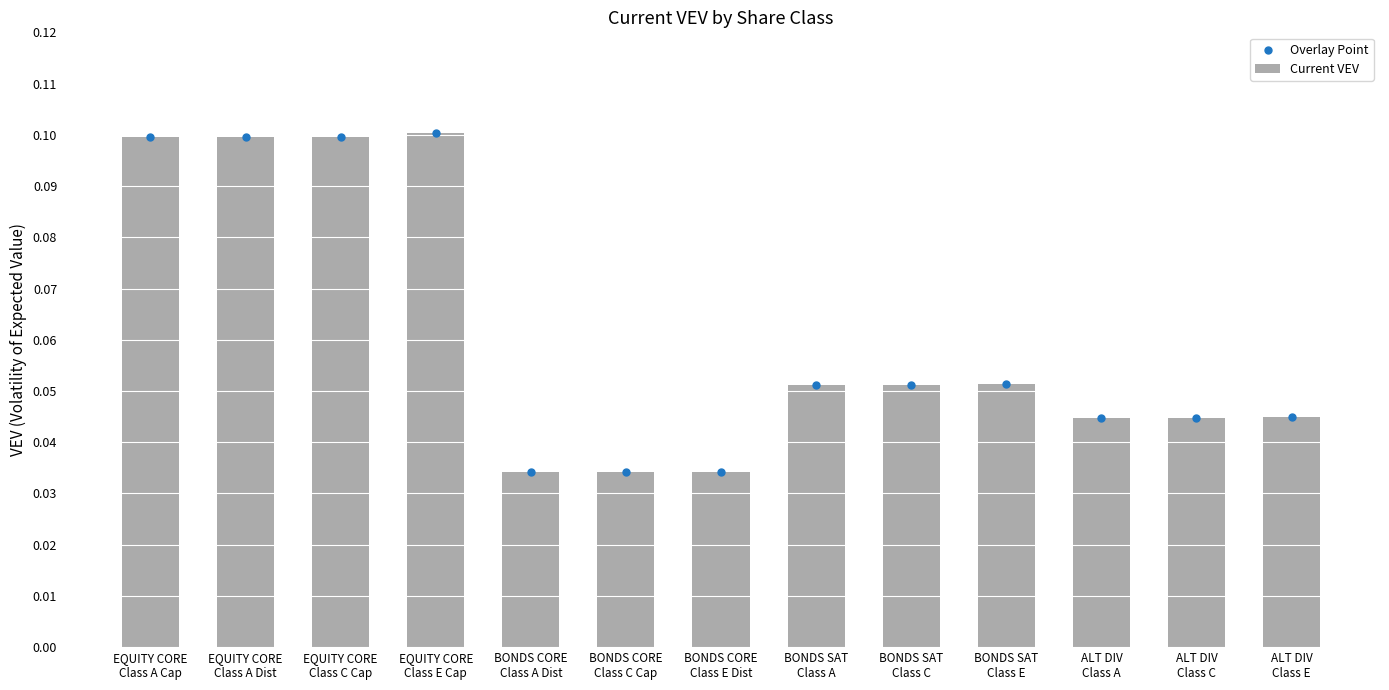

Which series reaches the minimum Y coordinate?

Current VEV